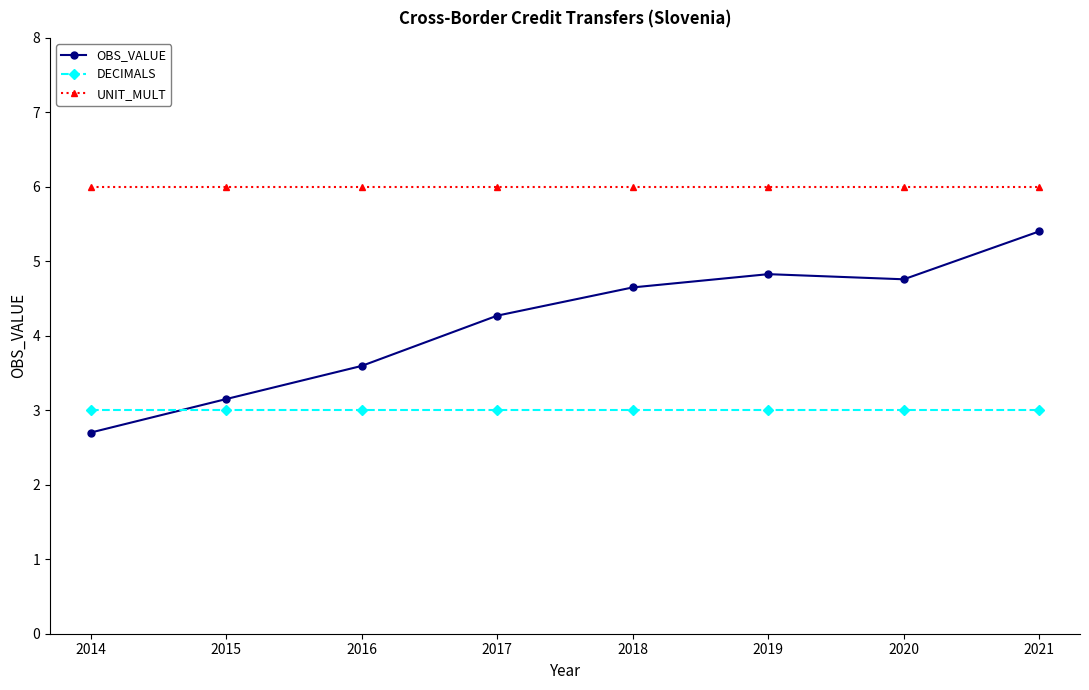

What is the value of the UNIT_MULT point at the 7th from the left?

6.0